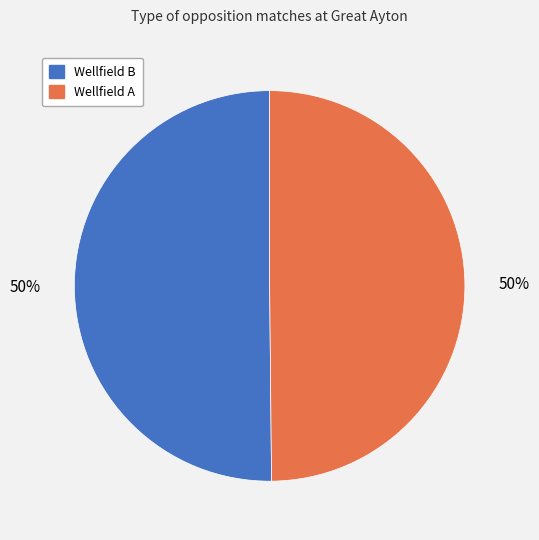

True or false: Wellfield A accounts for 58% of the total.

False